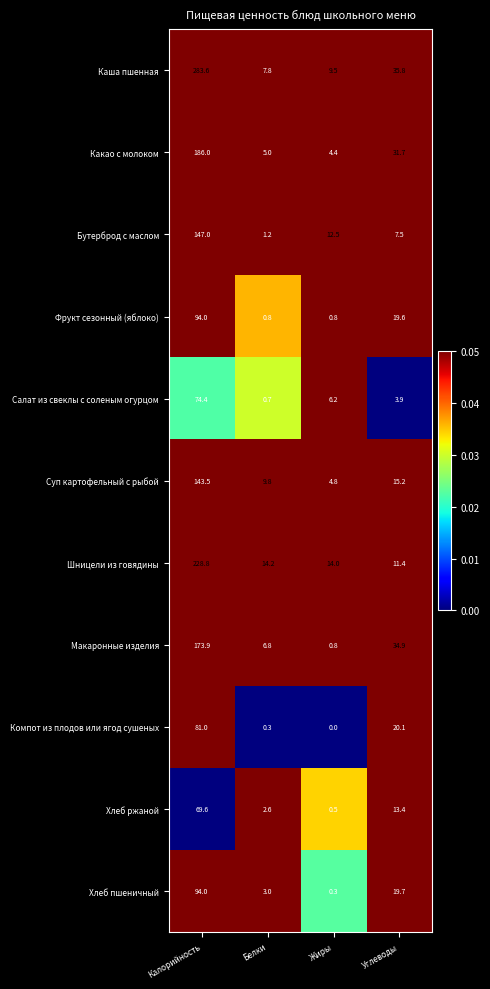

At which label is Салат из свеклы с соленым огурцом closest to 37?

Жиры